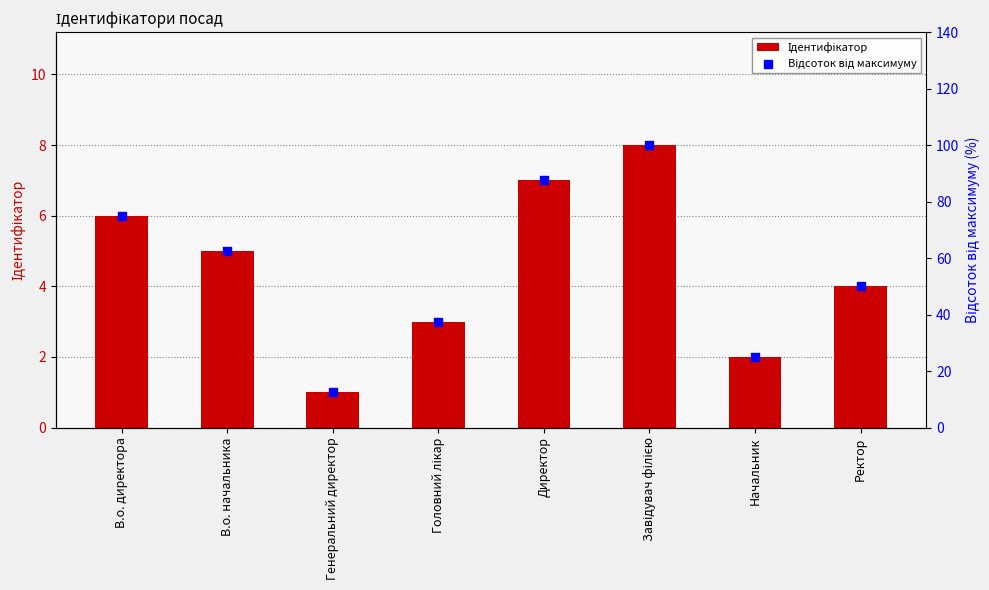

At how many categories does at least one series exceed 24?

7